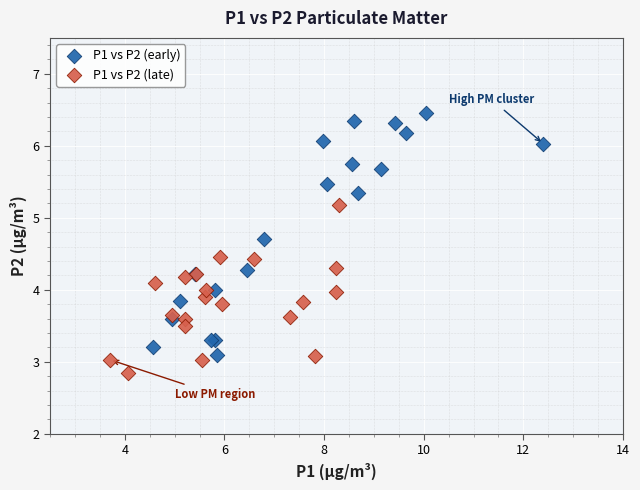

Which series contains the lowest Y value?

P1 vs P2 (late)